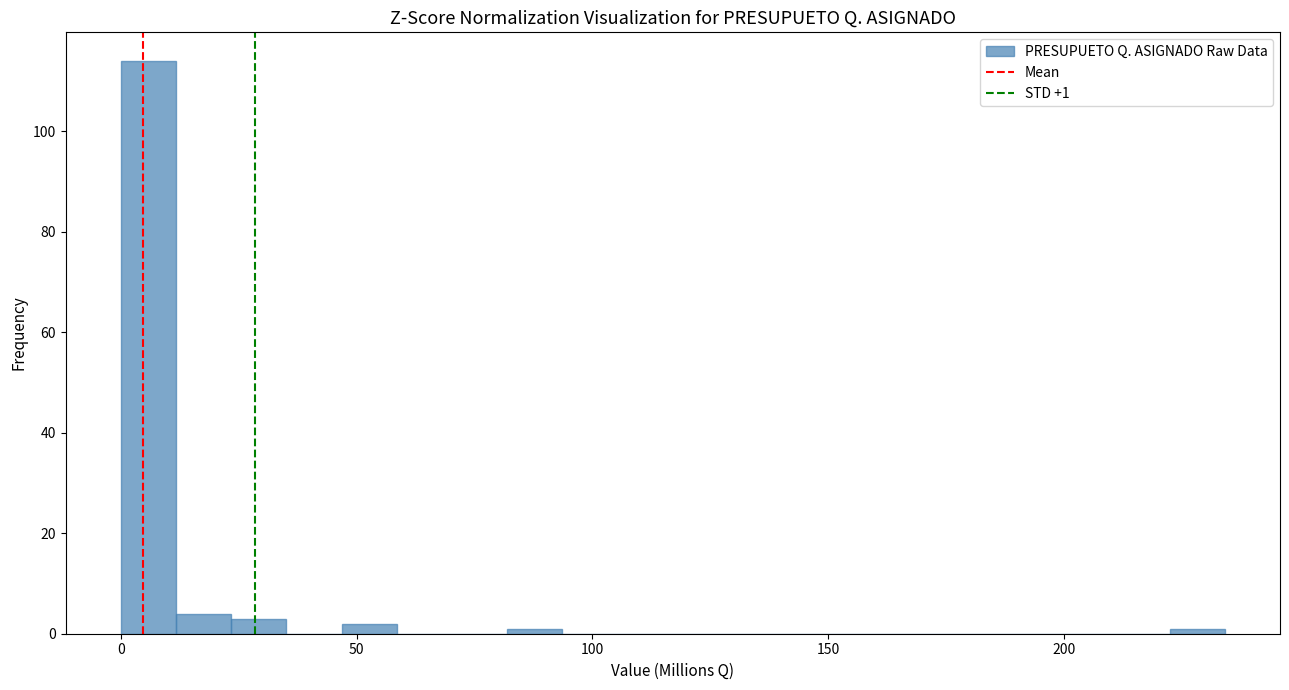

Around what value on the x-axis is the tallest bar? Give the approximate position of its centre, as read against the axis.

5